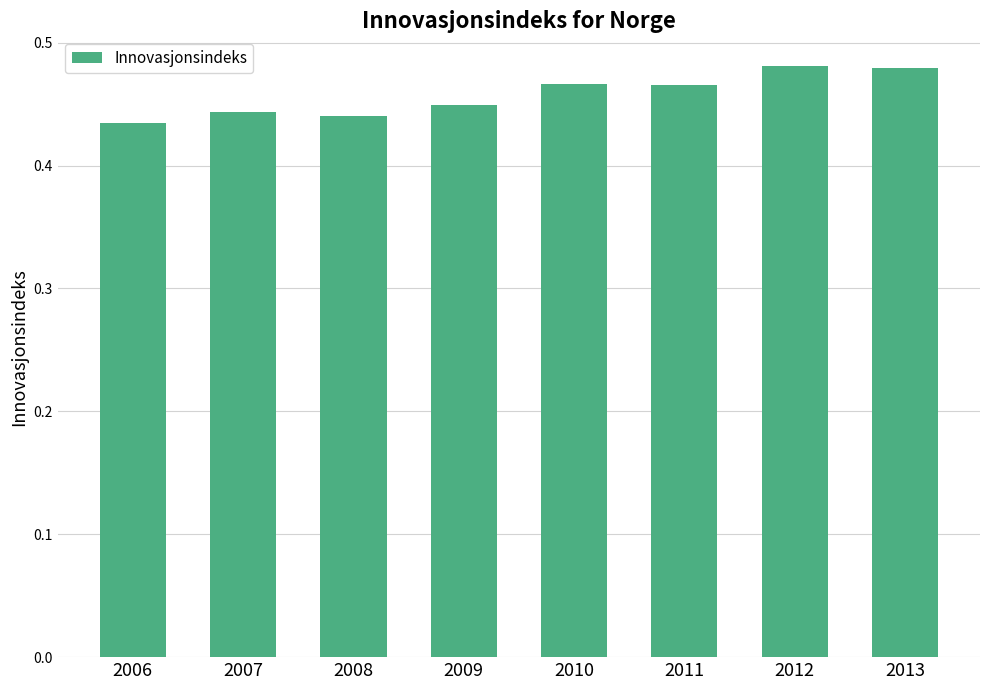

How many distinct data groups are displayed?

1